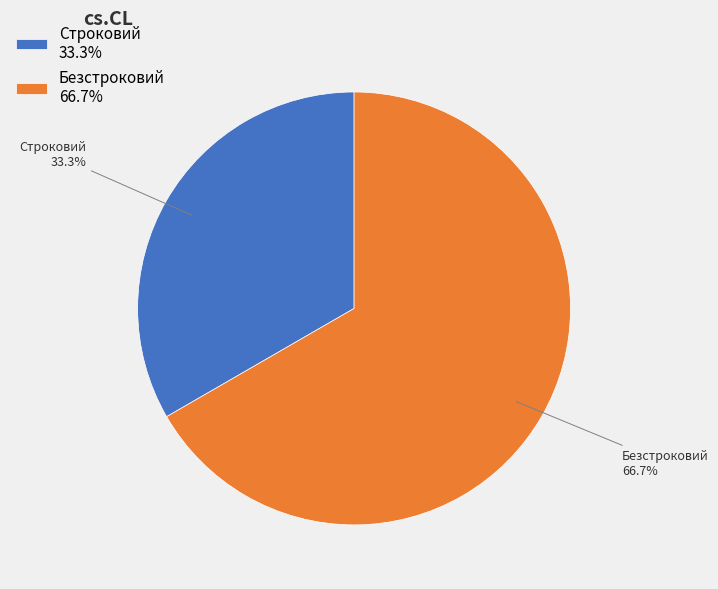

What is the smallest slice in the pie chart?

Строковий